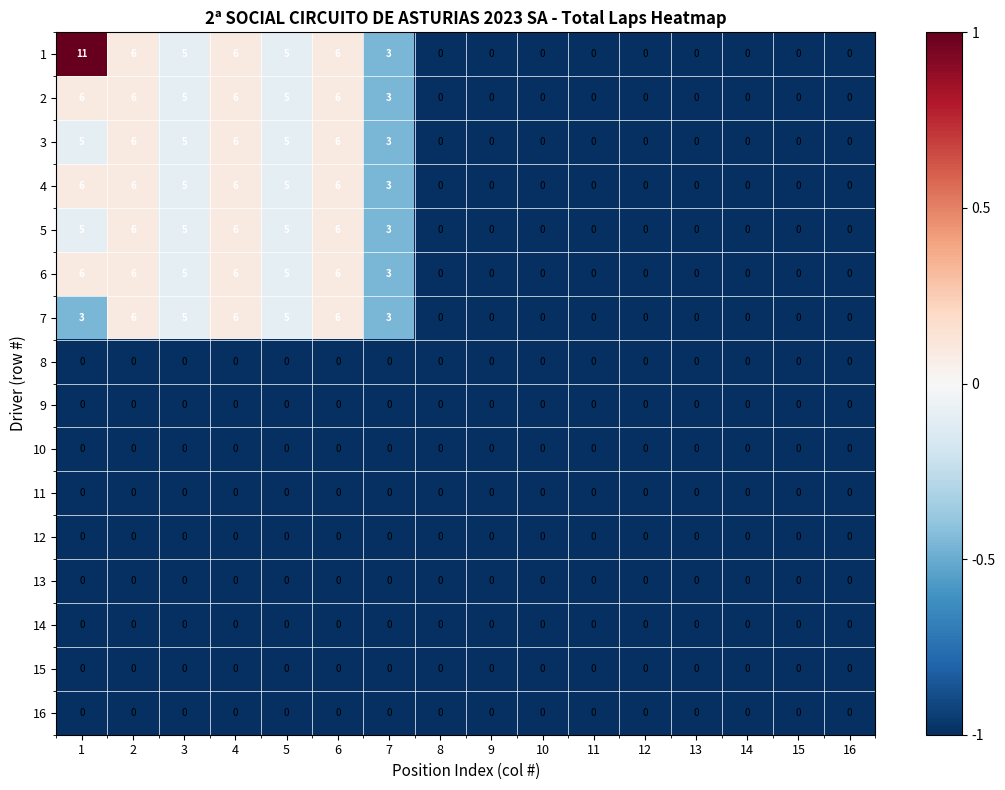

What is the spread (max minus min) of values at 2?

6